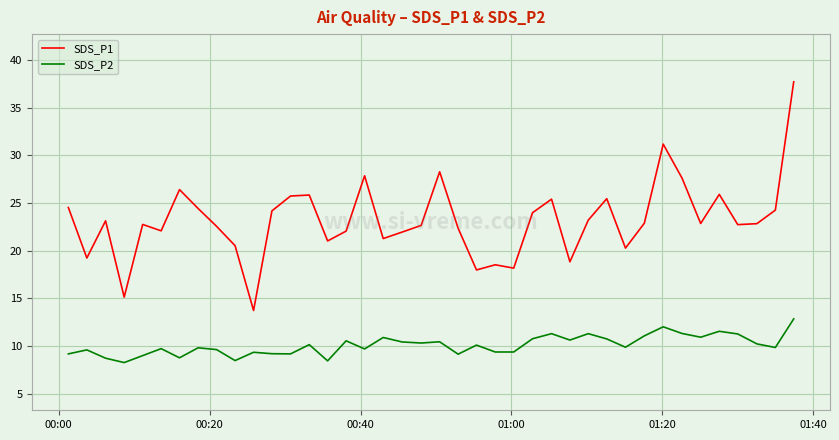

In SDS_P2, how many points are higher than both neighbors (excluding endpoints)?

13